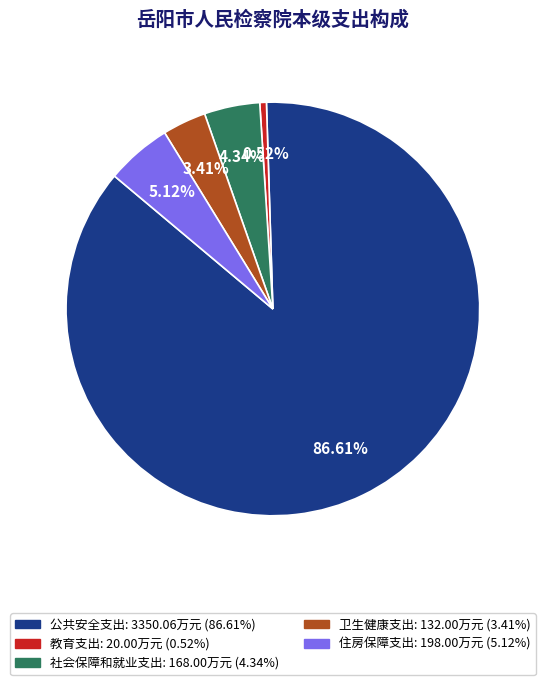

What percentage is the 教育支出 slice, to the nearest percent?

1%